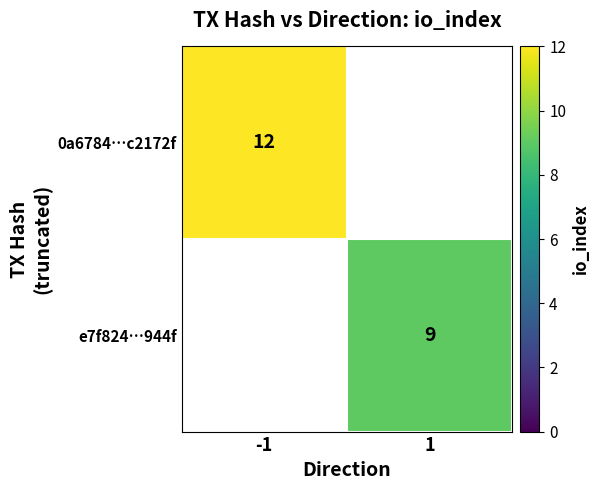

How many positive values does the 0a6784…c2172f series have?

1